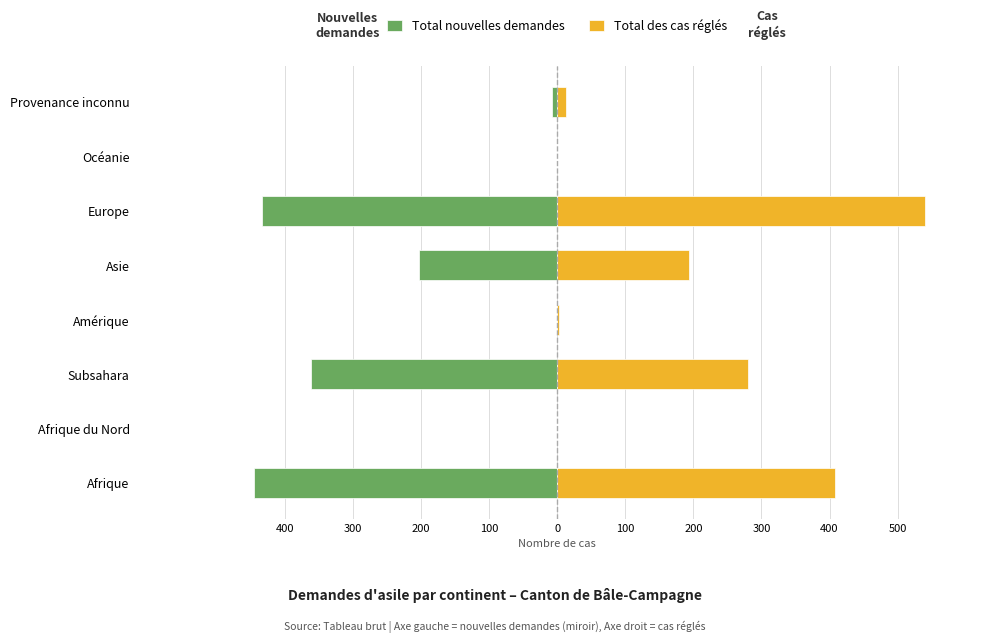

At how many categories does at least one series exceed -161?

8